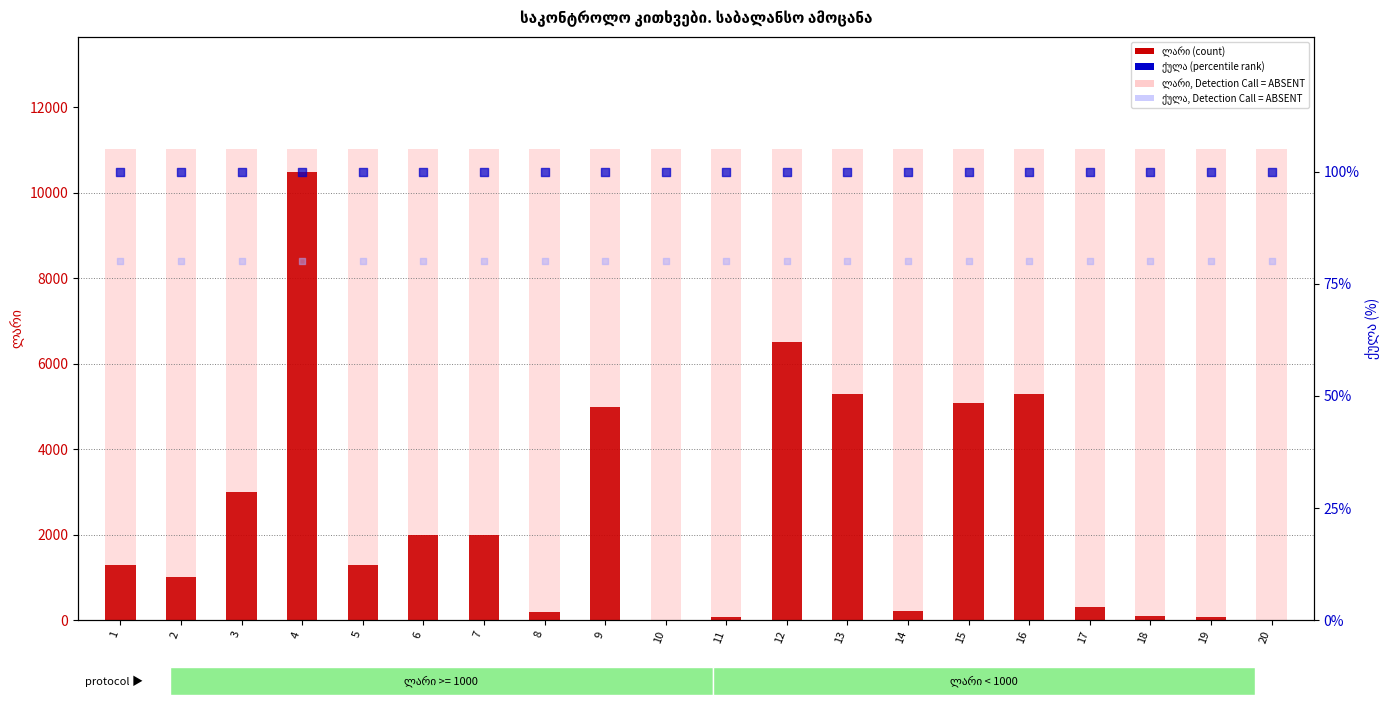

What are all the series names shown in the legend?

ლარი (count), ლარი, Detection Call = ABSENT, ქულა (percentile rank), ქულა, Detection Call = ABSENT